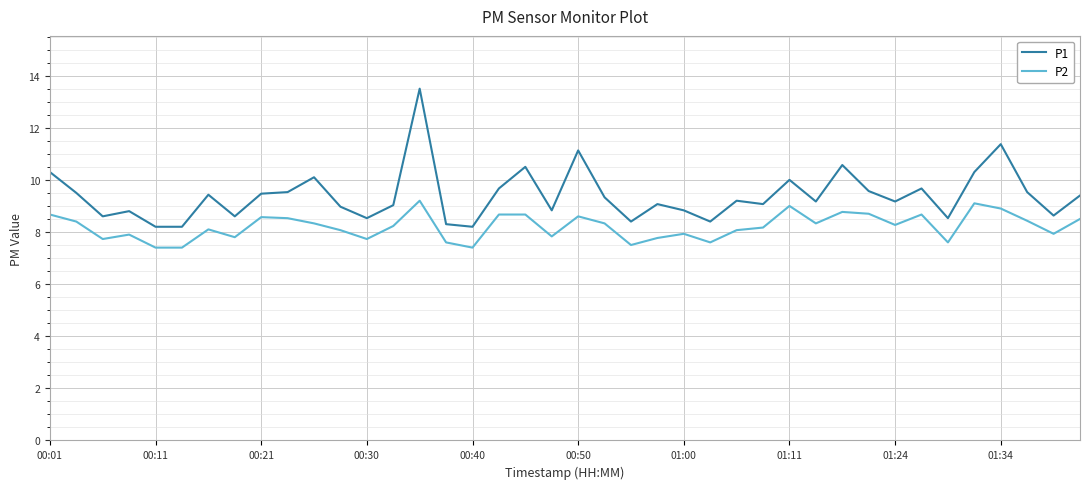

Is this an area chart (filled region under the line)?

No